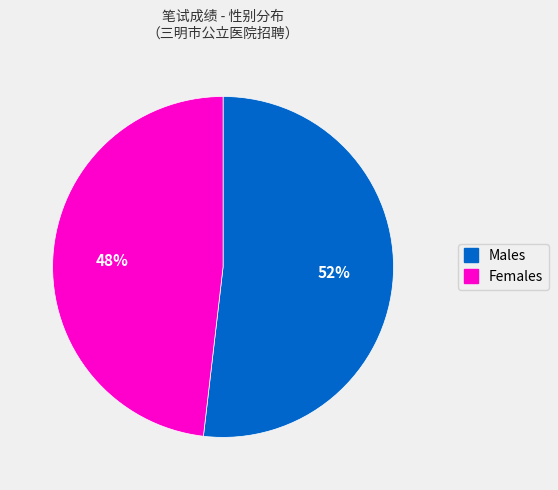

To the nearest percent, what is the difference between the largest and smallest slice percentages?

4%